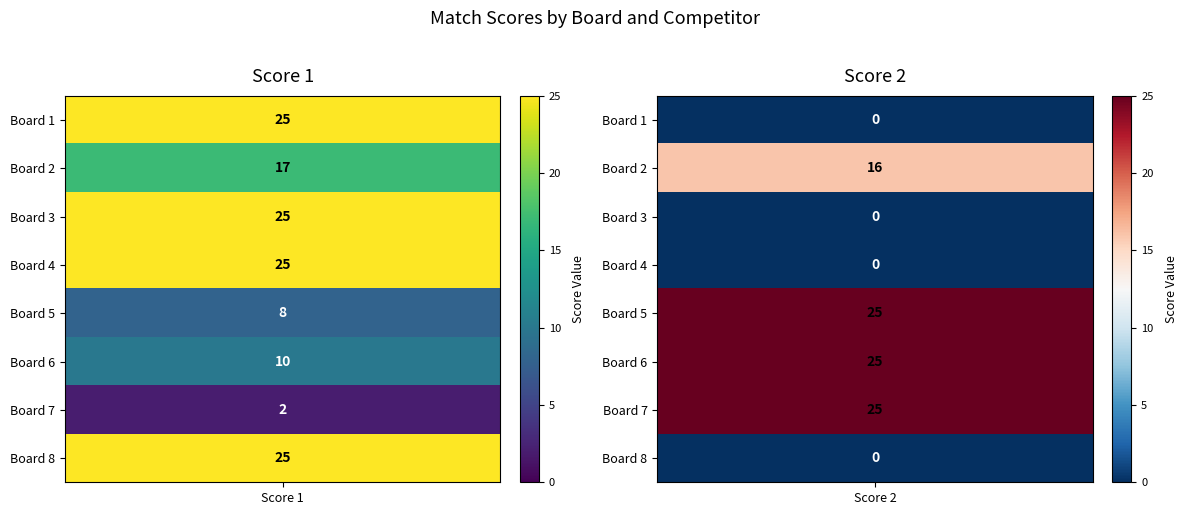

What is the difference between the Board 7 values at Board 1 and Board 2?

23